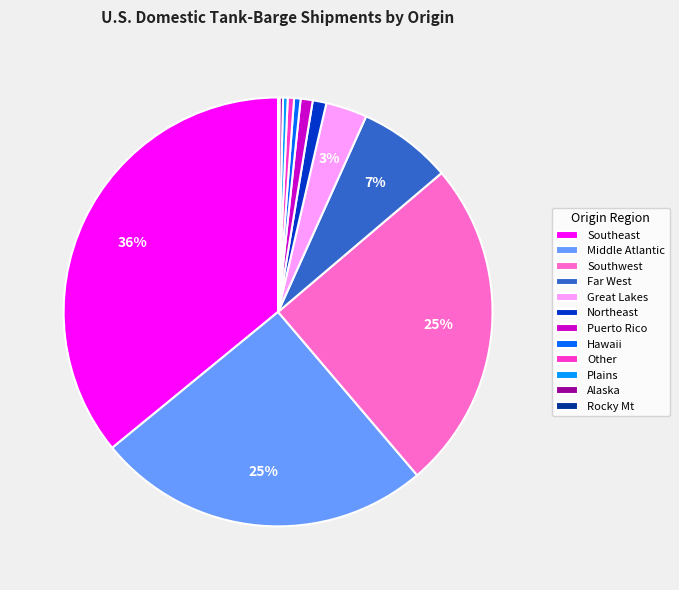

Between Southeast and Southwest, which is larger?

Southeast